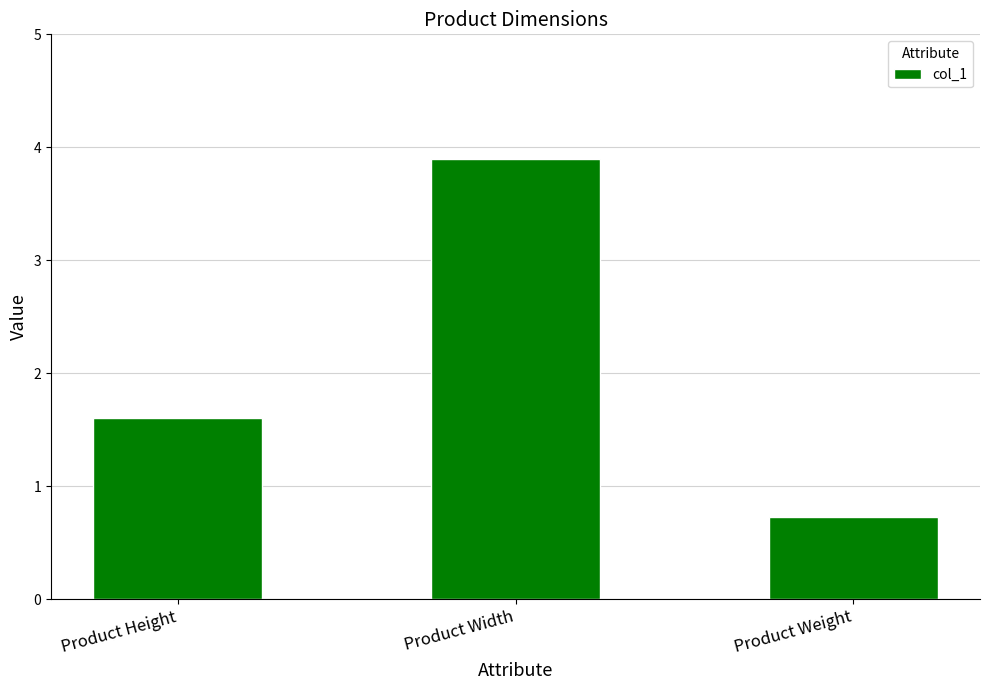

True or false: the data shows 1.6 at Product Height.

True